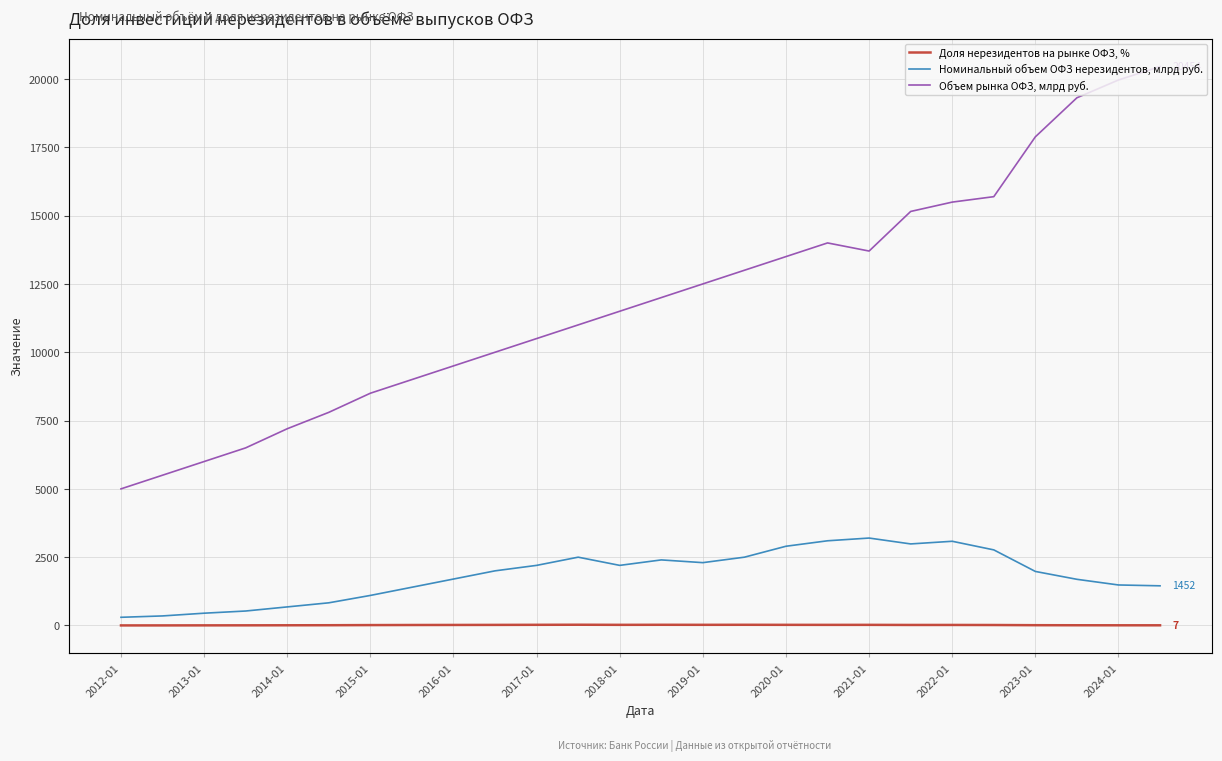

How many data points in Доля нерезидентов на рынке ОФЗ, % are above 19?

13